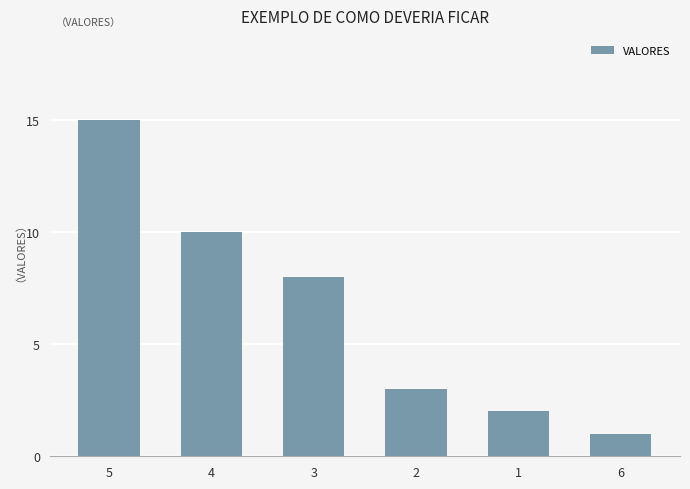

Which category has the lowest value across all series?

6